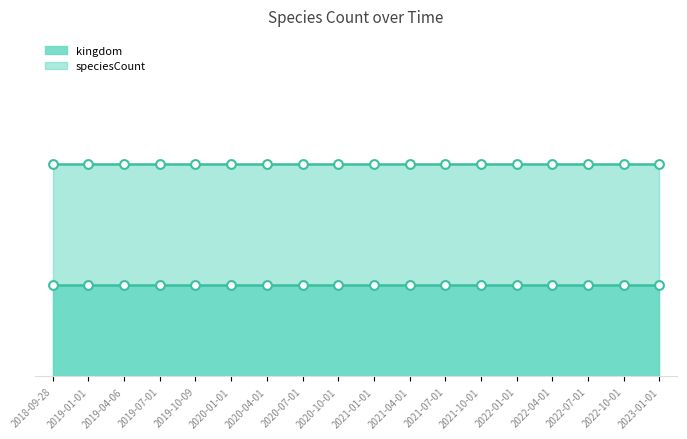

Which series reaches the minimum Y coordinate?

kingdom